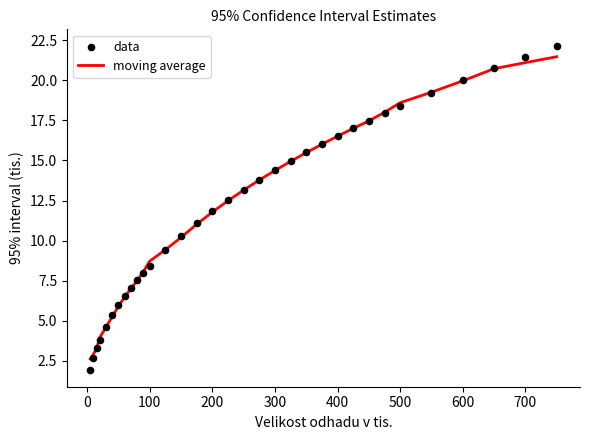

Which series has the largest total across all categories?

data